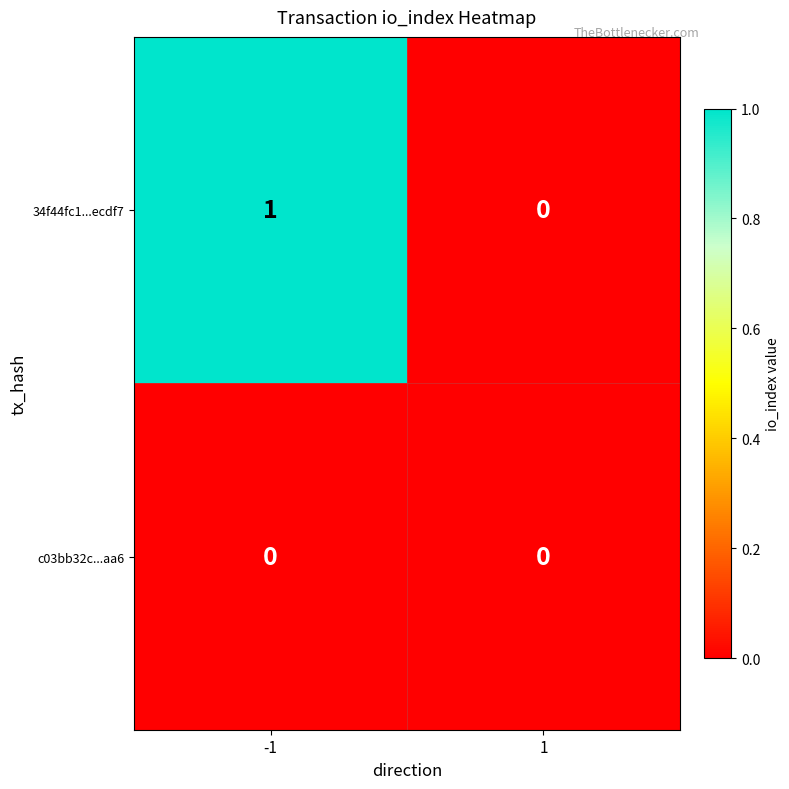

Which series has the largest total across all categories?

34f44fc1...ecdf7